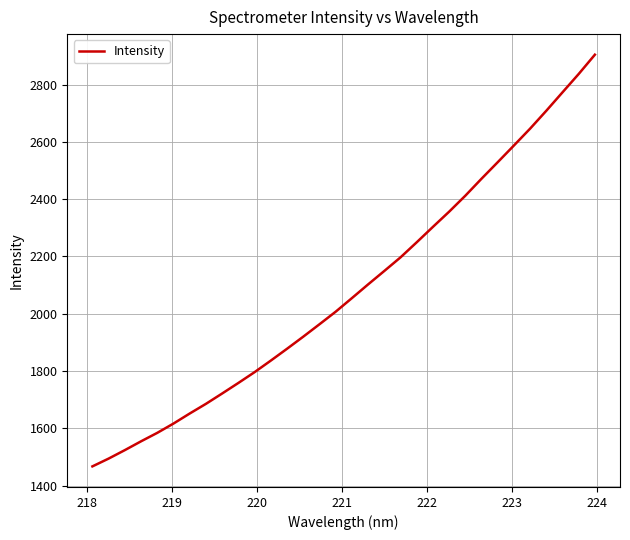

Reading left to right, list all the values displayed in this chart.

1466.8	1494.0	1523.6	1554.4	1583.9	1616.4	1651.5	1685.2	1721.4	1758.2	1795.9	1836.2	1877.5	1919.7	1963.0	2006.9	2054.3	2102.2	2149.1	2196.6	2249.2	2303.0	2356.0	2411.8	2471.1	2528.8	2587.1	2646.0	2708.4	2772.7	2836.8	2904.1